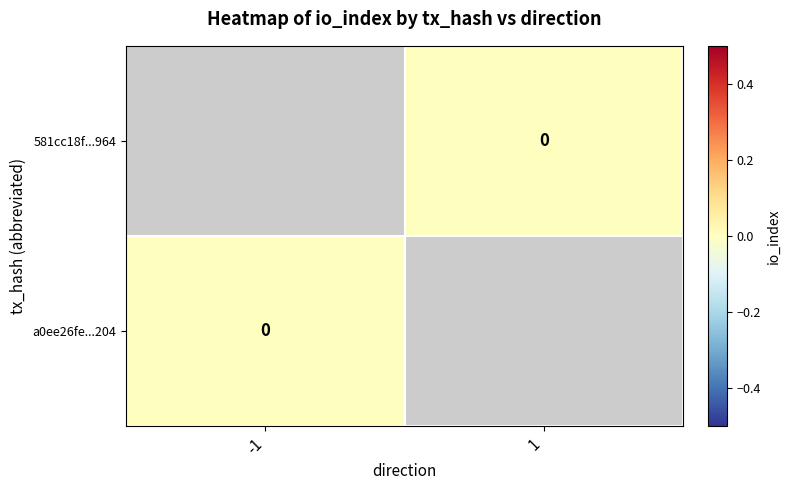

At 1, list the series in order from smallest to largest.

581cc18f...964, a0ee26fe...204